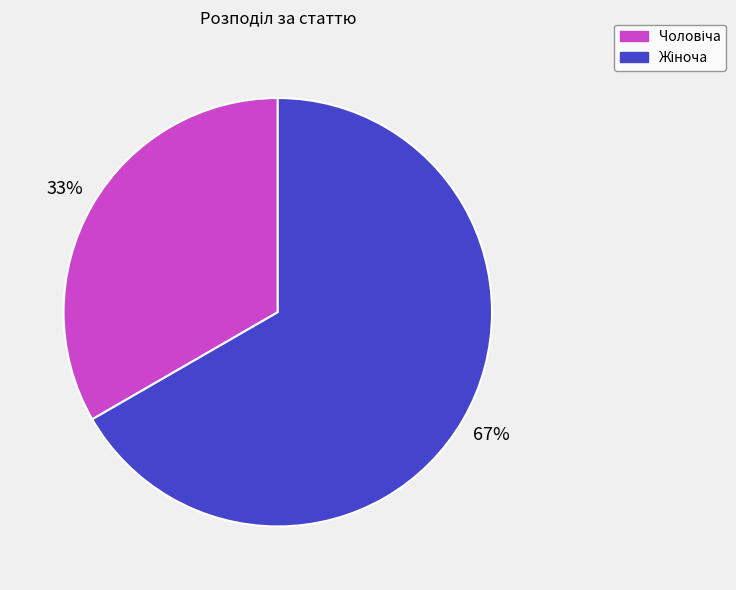

Is there any slice that represents more than half of the pie?

Yes